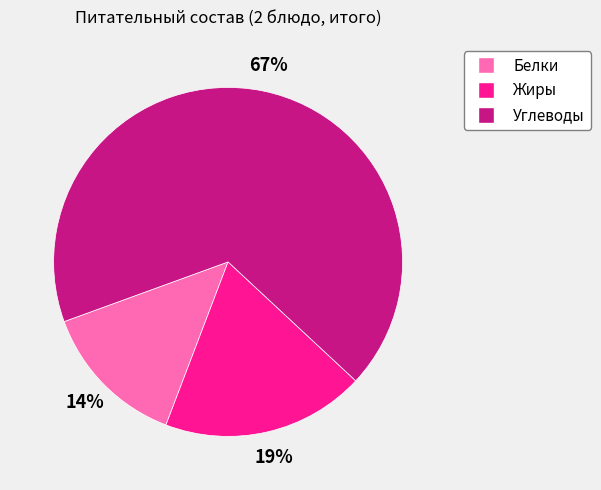

Rank the categories by value from lowest to highest.

Белки, Жиры, Углеводы